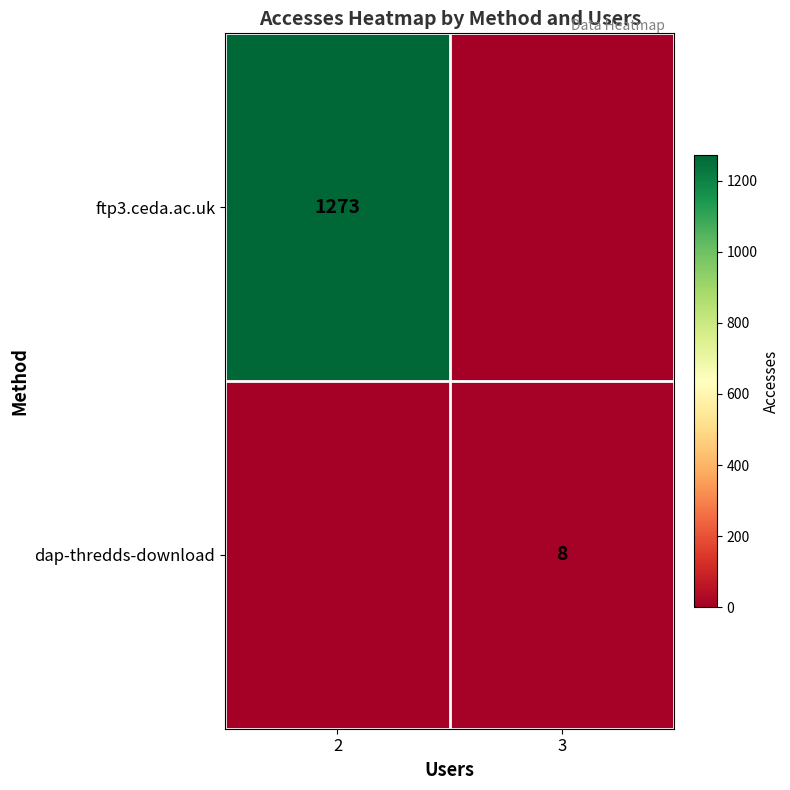

How many distinct data groups are displayed?

2